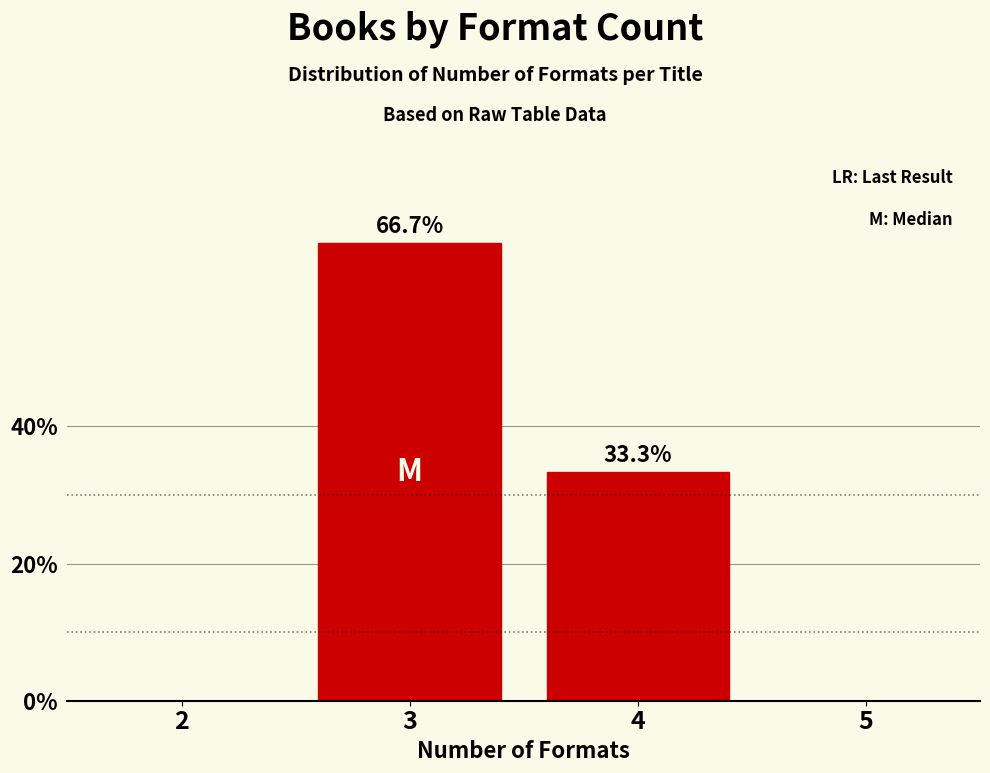

Reading left to right, extract all data points from this chart.

2=0.0	3=66.7	4=33.3	5=0.0